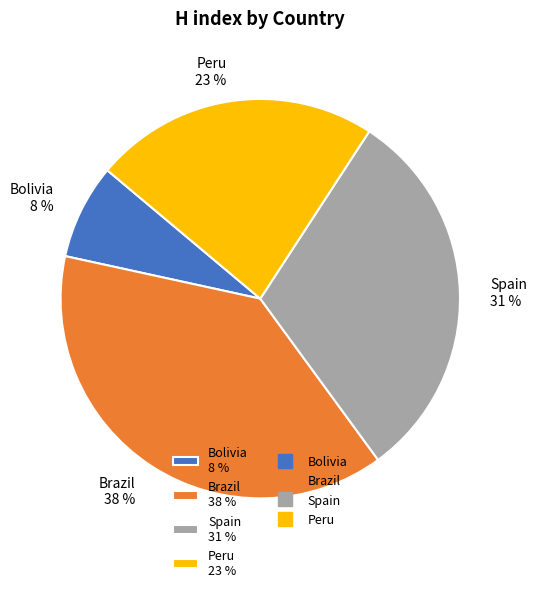

What is the largest slice in the pie chart?

Brazil